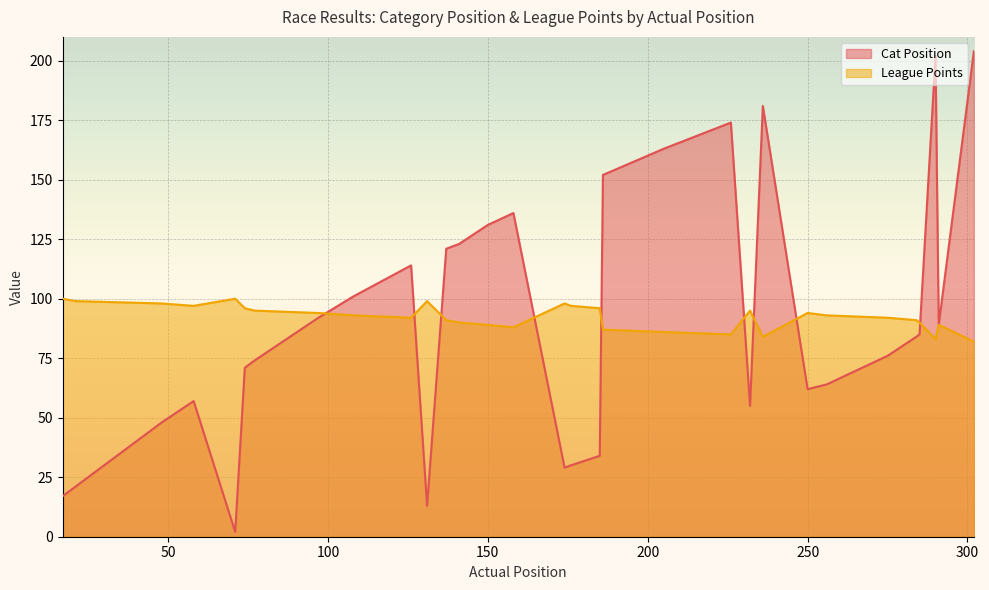

How many lines are shown in the chart?

2